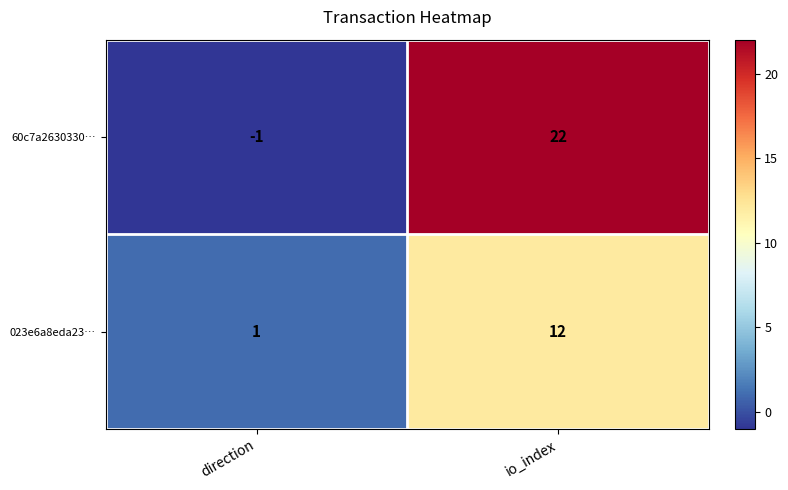

What is the greatest value displayed?

22